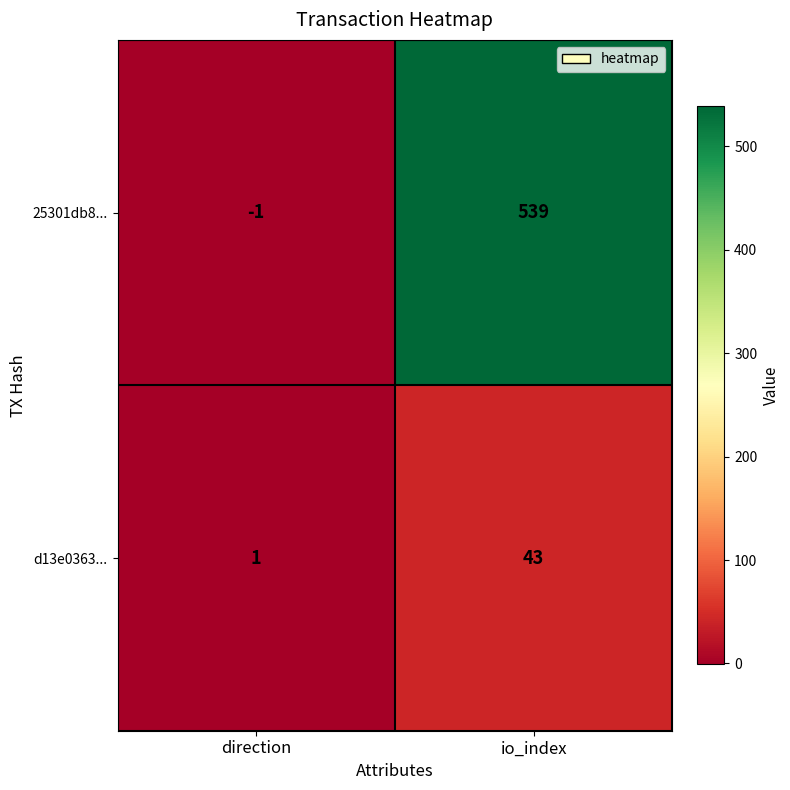

Which category has the highest value across all series?

io_index